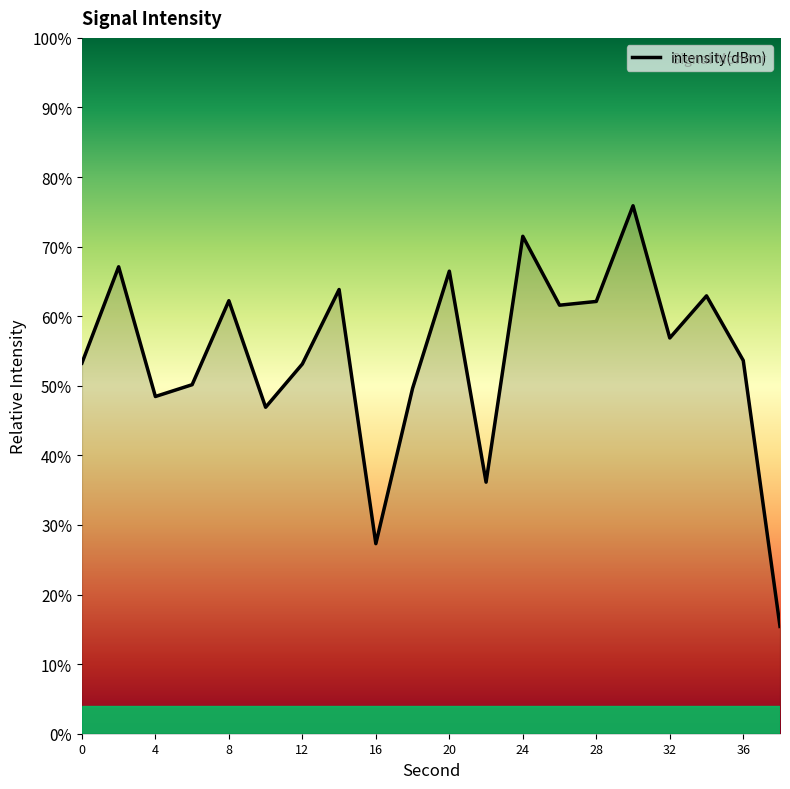

What is the difference between the maximum and minimum values?

60.5